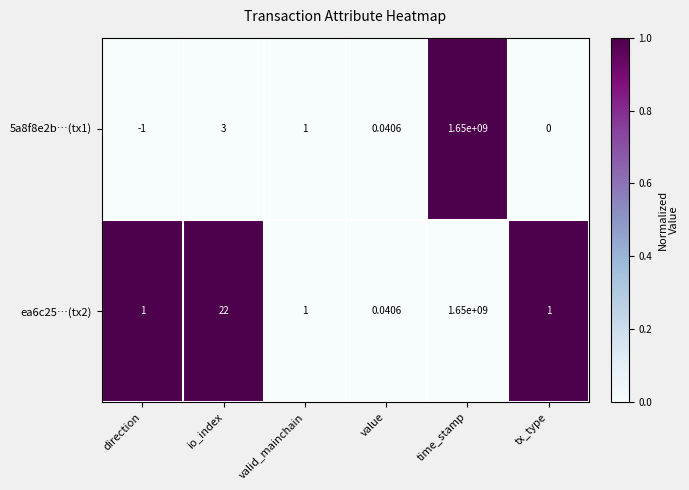

Rank the categories by 5a8f8e2b…(tx1) value from highest to lowest.

time_stamp, io_index, valid_mainchain, value, tx_type, direction